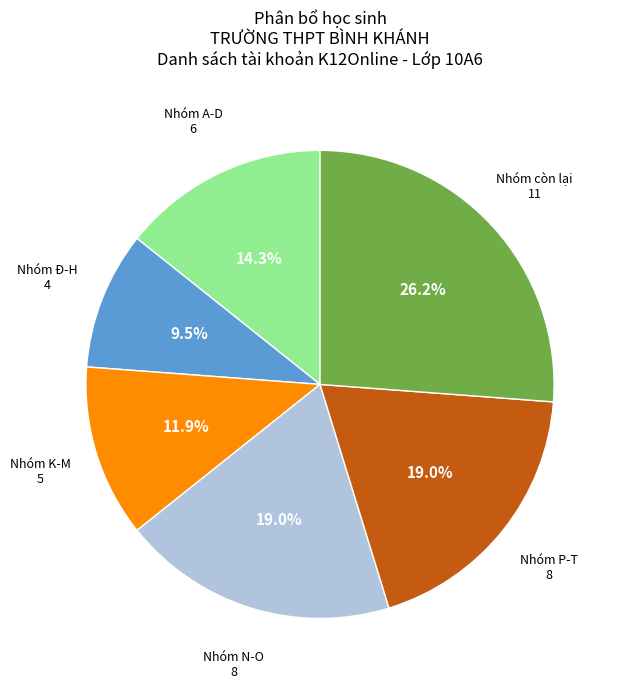

Is there a majority slice in this chart?

No